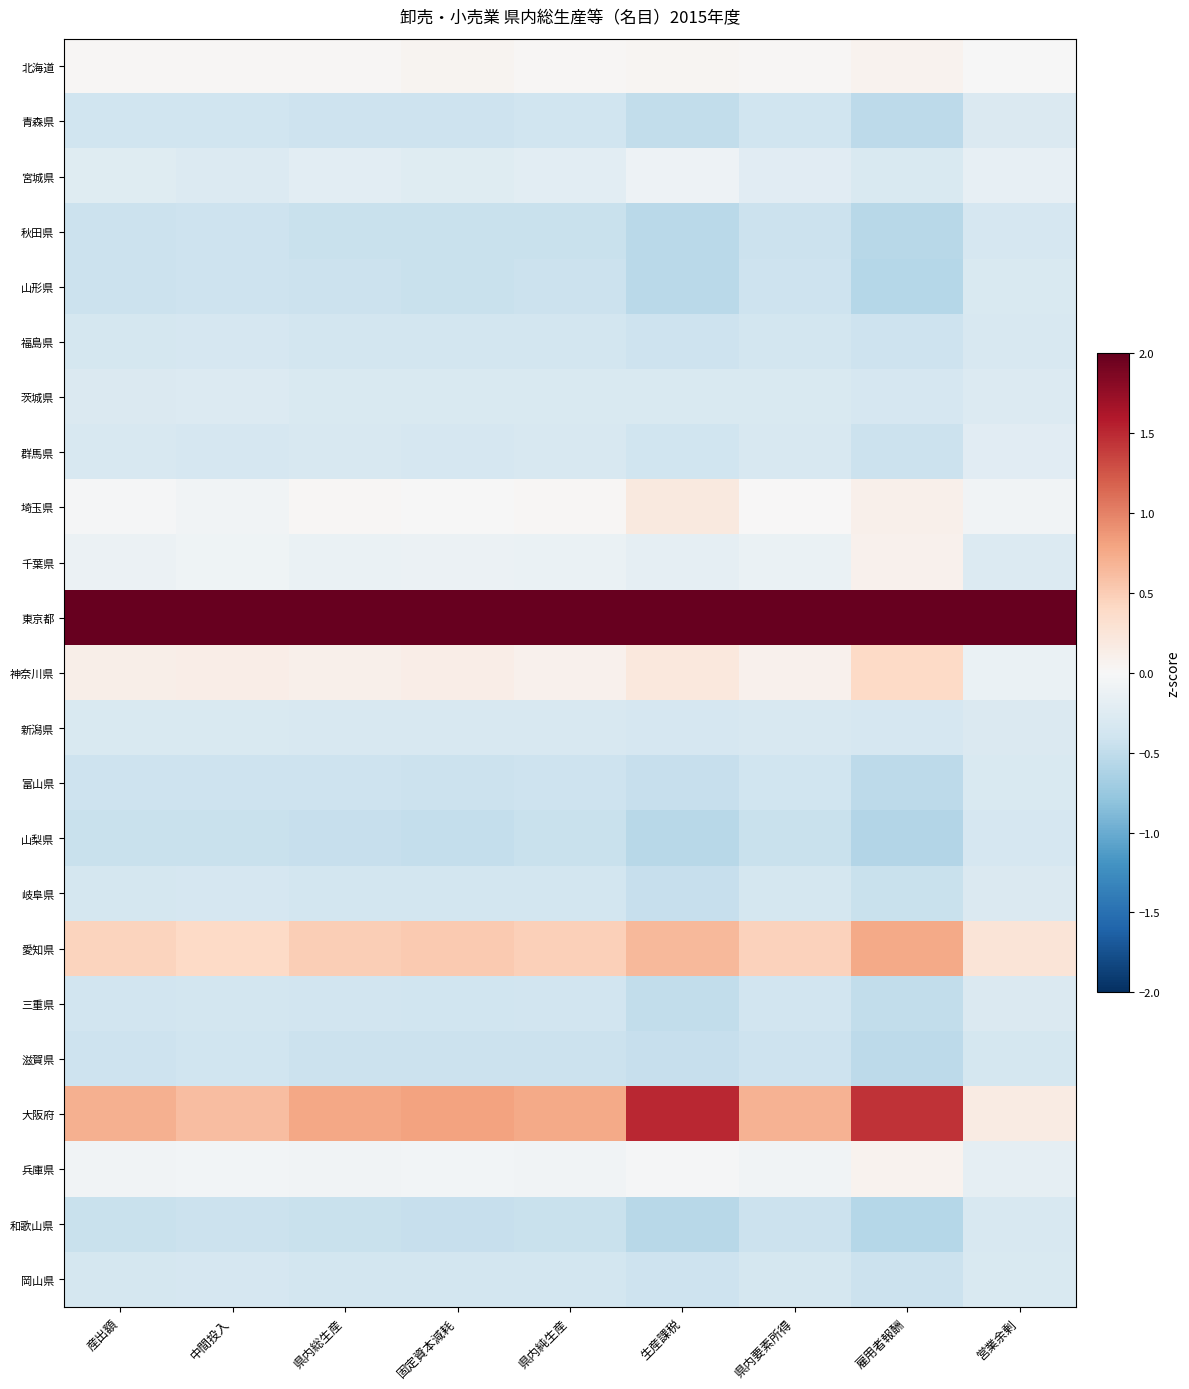

At how many categories does at least one series exceed 3?

9